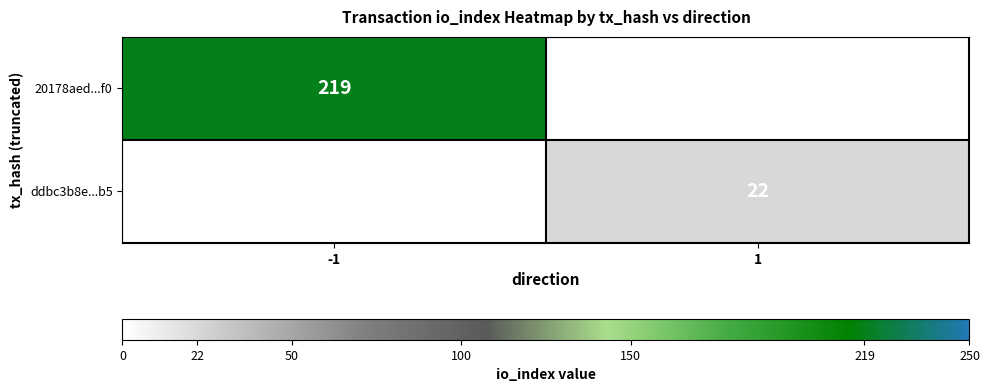

Is it true that ddbc3b8e...b5 equals 14 at 1?

False